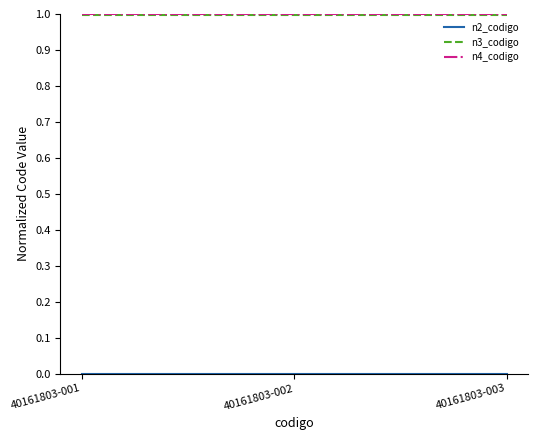

What is the difference between the highest and lowest values at 40161803-002?

1.0